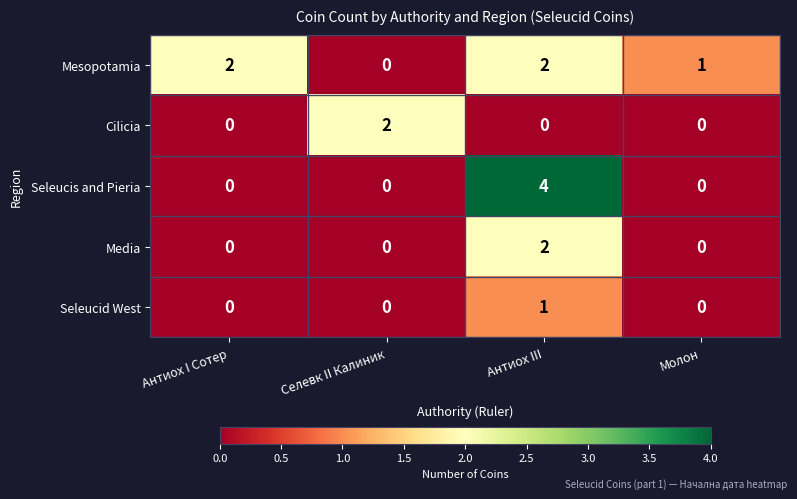

Count the Media values in the range 0 to 2.

4